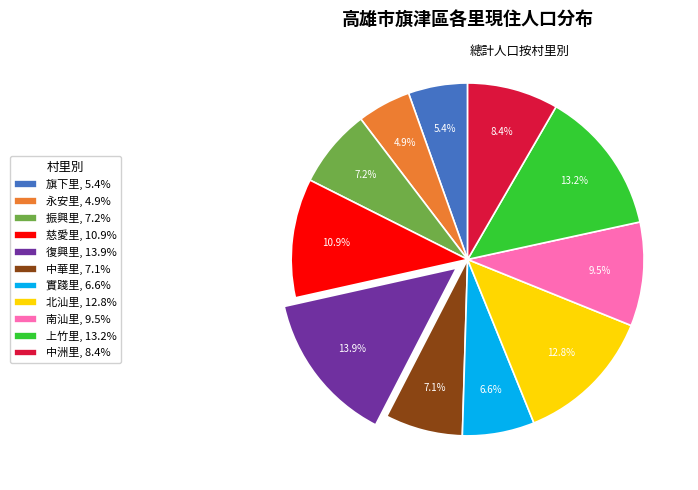

True or false: 永安里 accounts for 19% of the total.

False